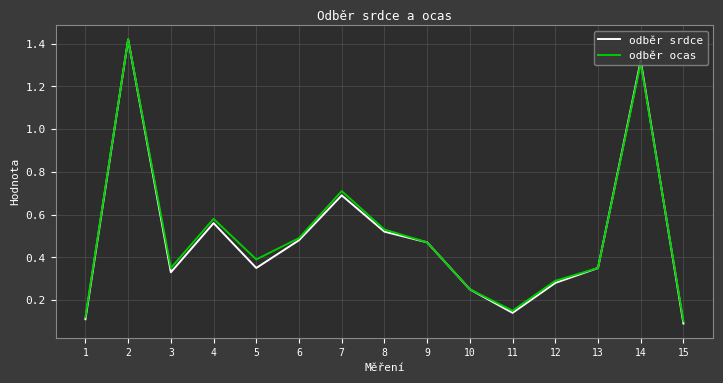

At which category does odběr ocas reach its first local valley?

3